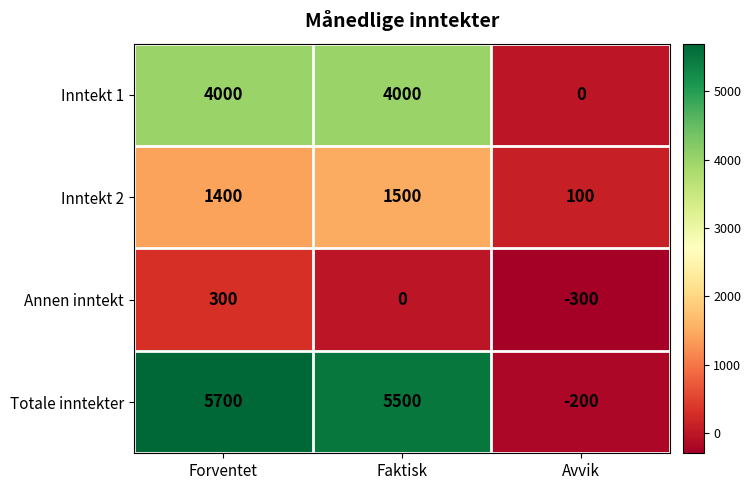

What is the highest value of the Inntekt 2 series?

1500